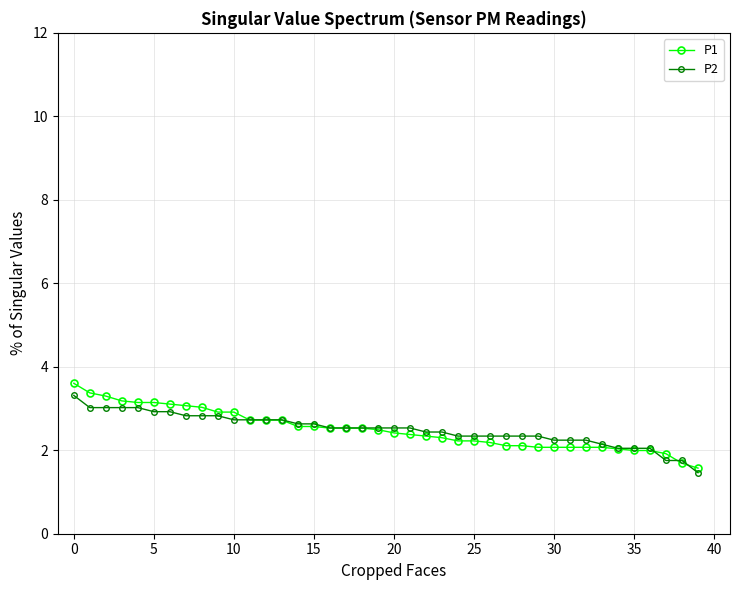

Which series has the widest spread of values?

P1